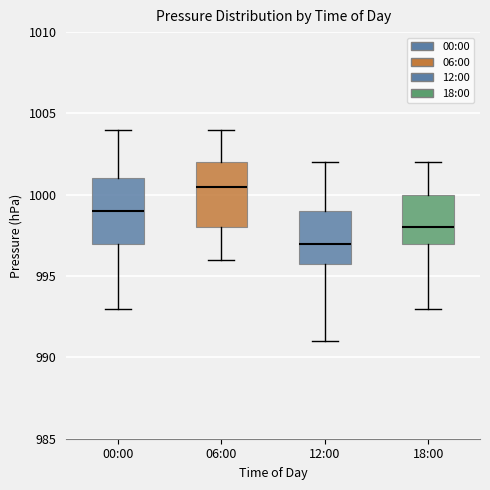

Reading left to right, read every box against the y-axis: the position of its median line, the range the box covers, and the ends of its whiskers. The values are not printed on the chart, so give them approximately, as read against the axis.

00:00: median 999.0, box 997.0 to 1001.0, whiskers 993.0 to 1004.0
06:00: median 1000.5, box 998.0 to 1002.0, whiskers 996.0 to 1004.0
12:00: median 997.0, box 996.0 to 999.0, whiskers 991.0 to 1002.0
18:00: median 998.0, box 997.0 to 1000.0, whiskers 993.0 to 1002.0